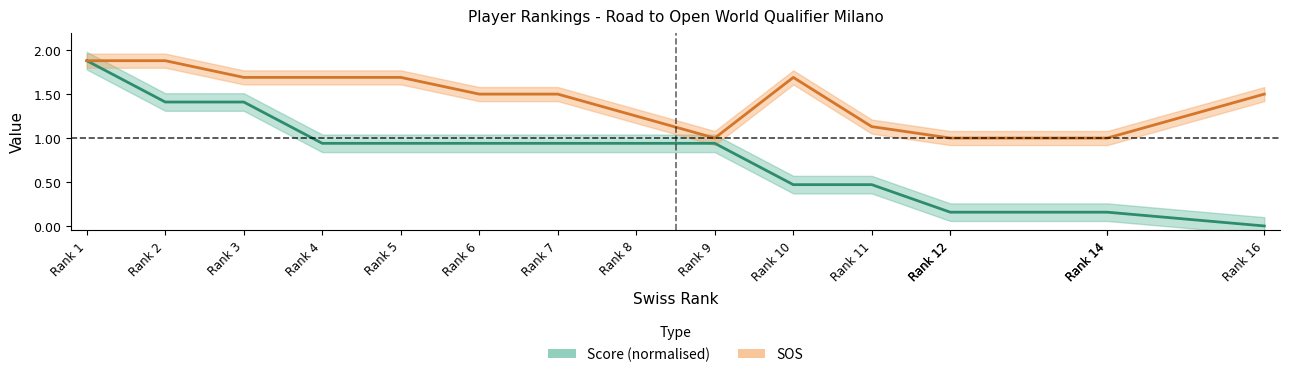

Which label corresponds to the smallest value in the chart?

Rank 16